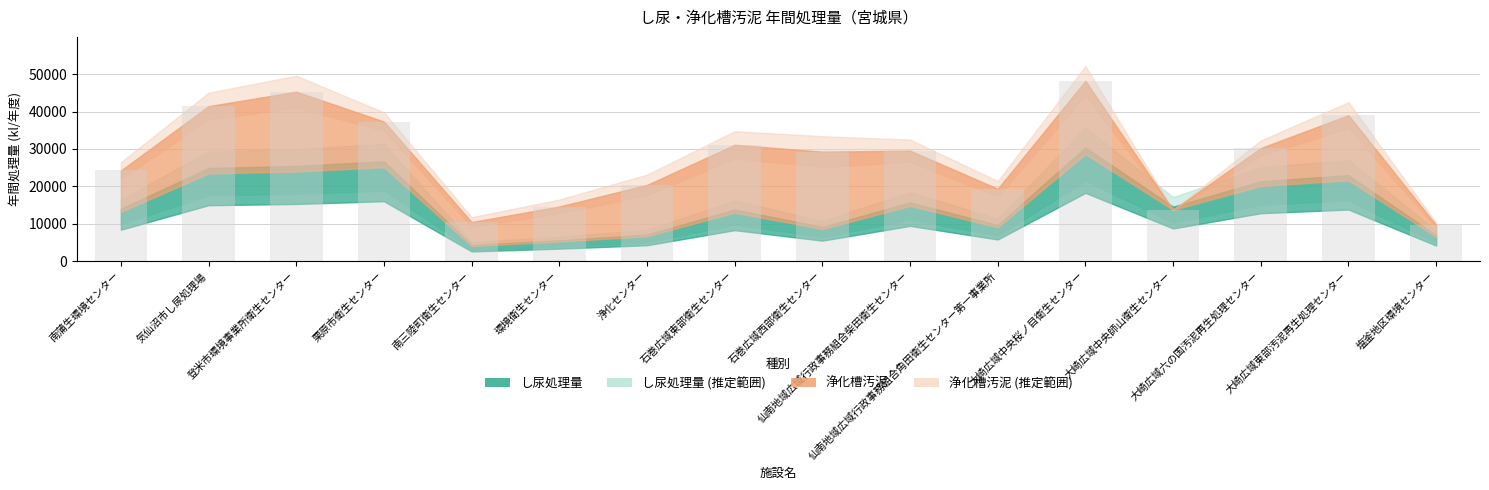

What is the value of the 12th bar from the left?

48214.0